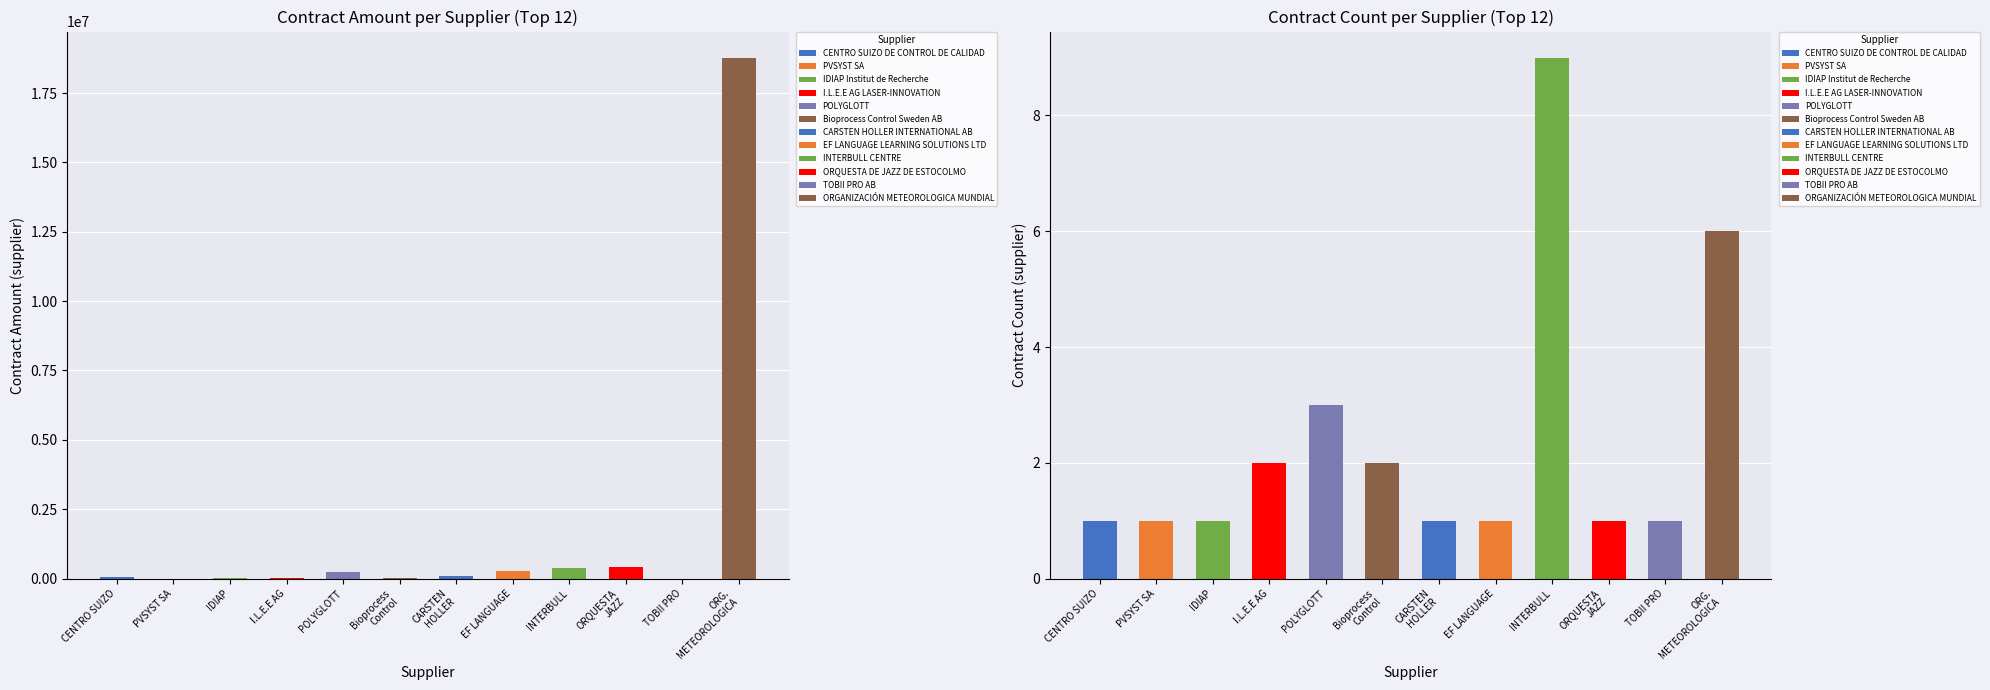

What is the maximum value for contract_amount.supplier?

18775980.8